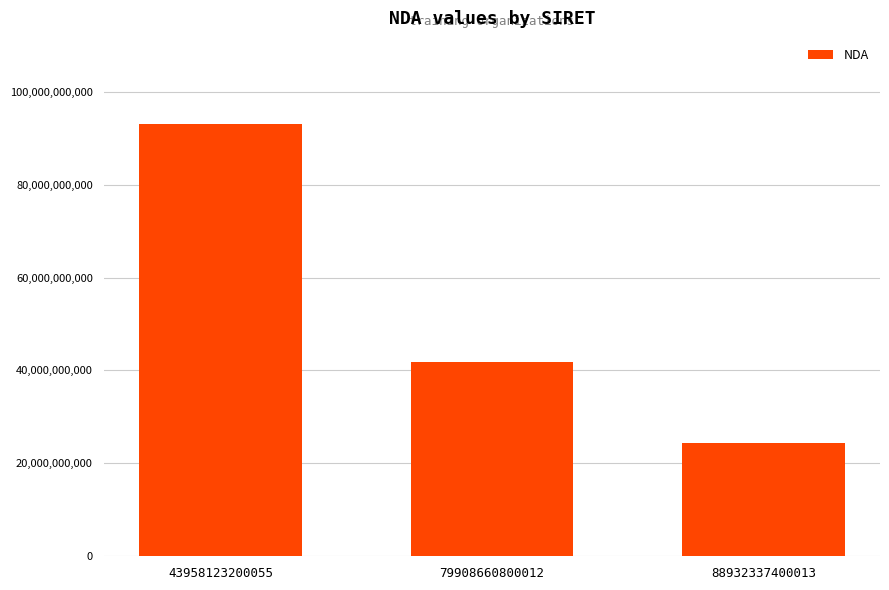

How many data points are less than 41880121588?

1